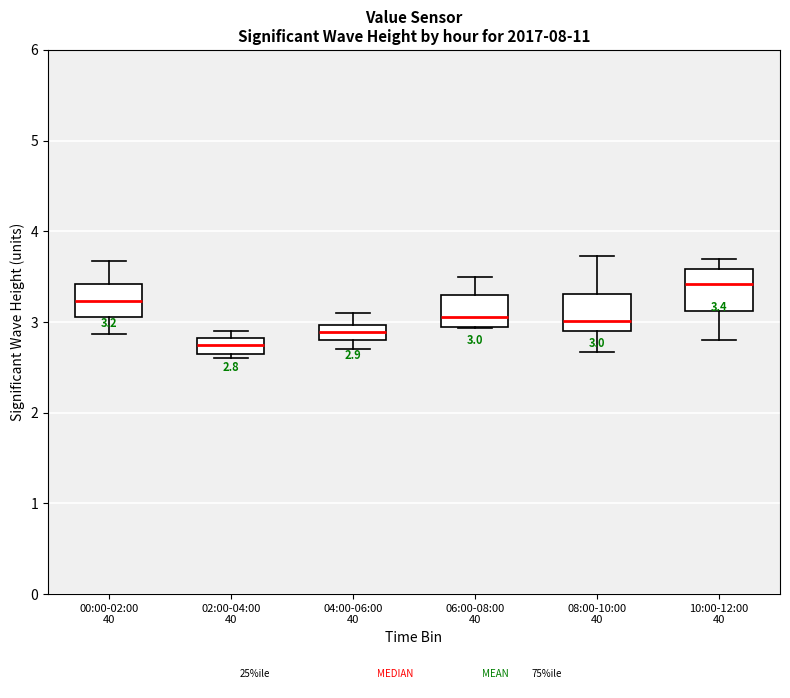

Which box's median line is the highest?

10:00-12:00 40